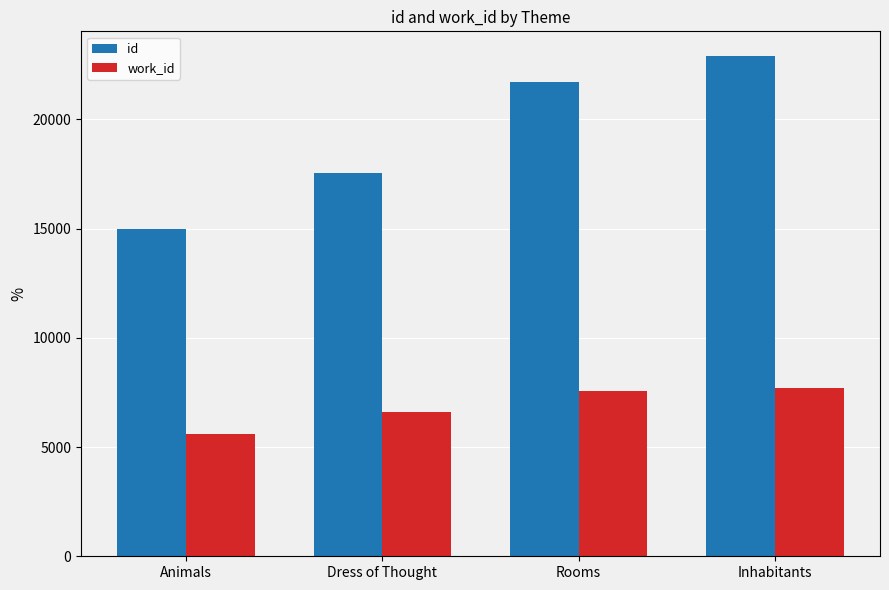

Reading left to right, what are all the values shown in this chart?

id: Animals=14976	Dress of Thought=17535	Rooms=21702	Inhabitants=22881
work_id: Animals=5604	Dress of Thought=6611	Rooms=7542	Inhabitants=7694